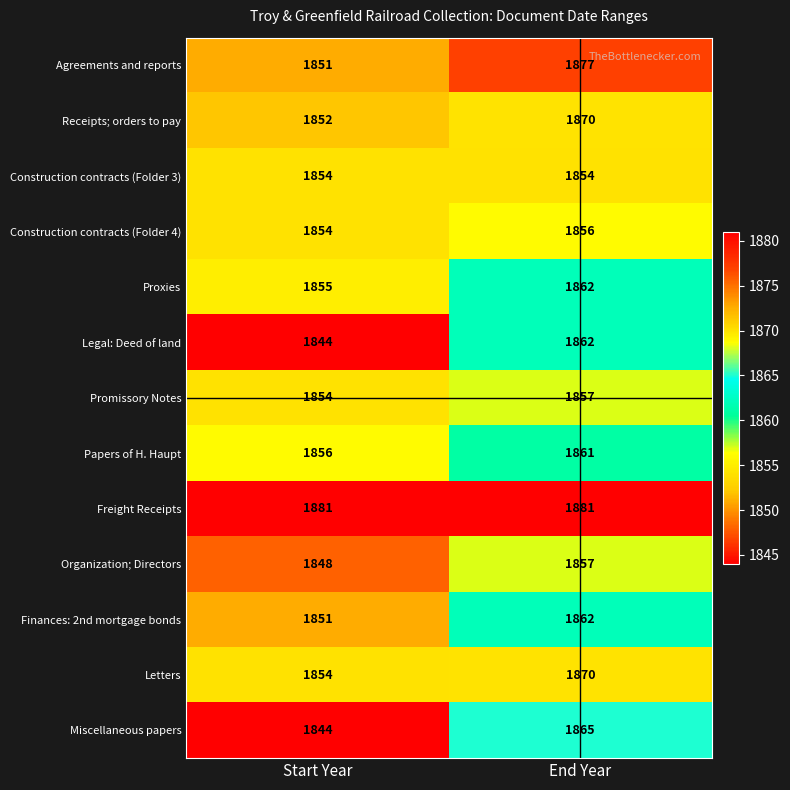

Which series has the largest total across all categories?

Freight Receipts